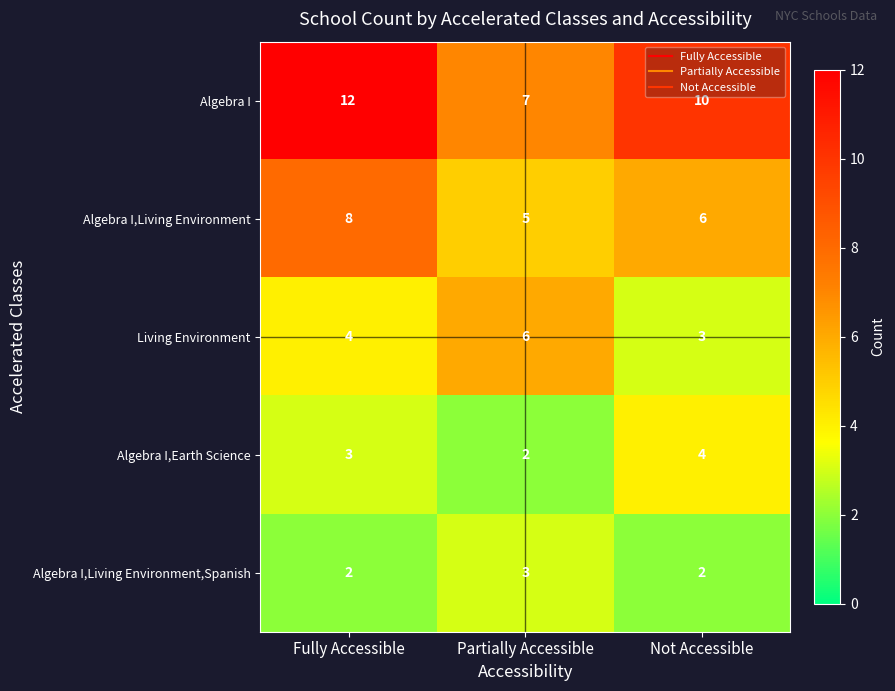

Reading left to right, list all the values displayed in this chart.

Algebra I: 12	7	10
Algebra I,Living Environment: 8	5	6
Living Environment: 4	6	3
Algebra I,Earth Science: 3	2	4
Algebra I,Living Environment,Spanish: 2	3	2